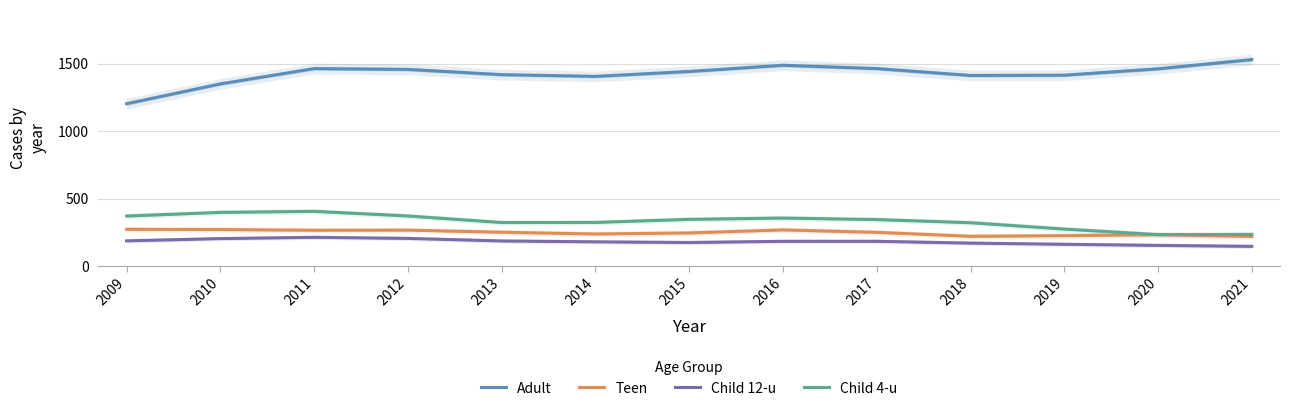

What is the maximum value shown in the chart?

1531.7